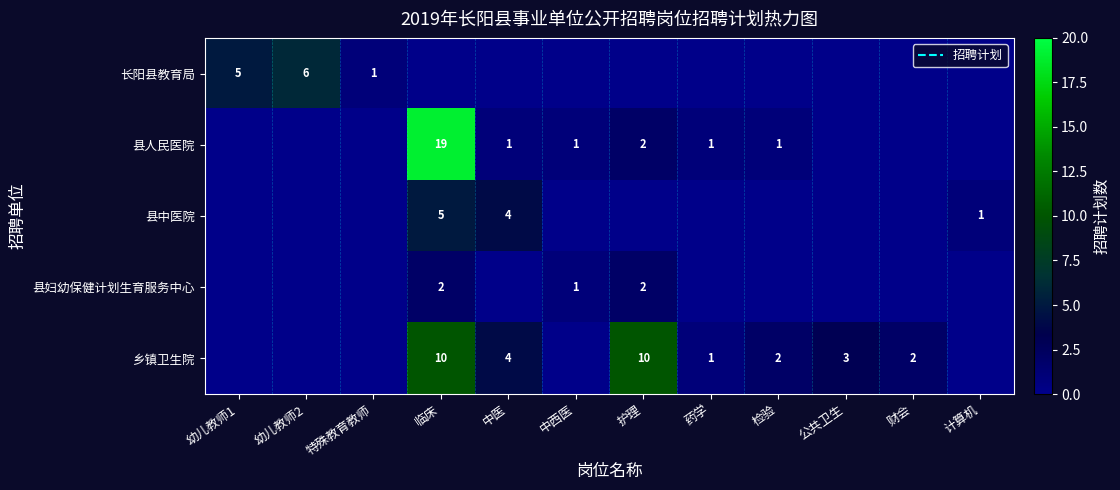

At which label does 乡镇卫生院 reach its minimum?

幼儿教师1